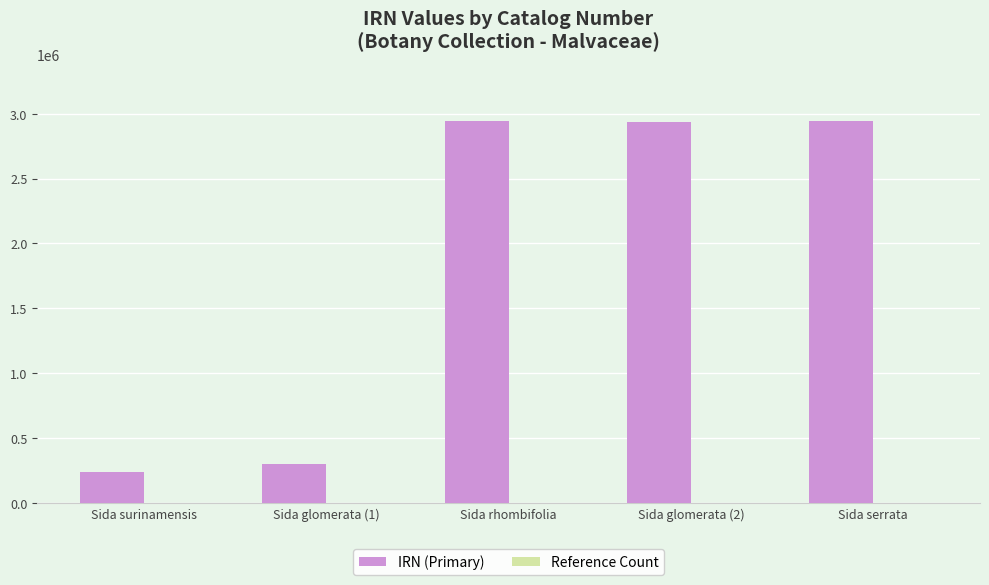

The IRN (Primary) series shows 2942444 at Sida serrata. True or false?

True